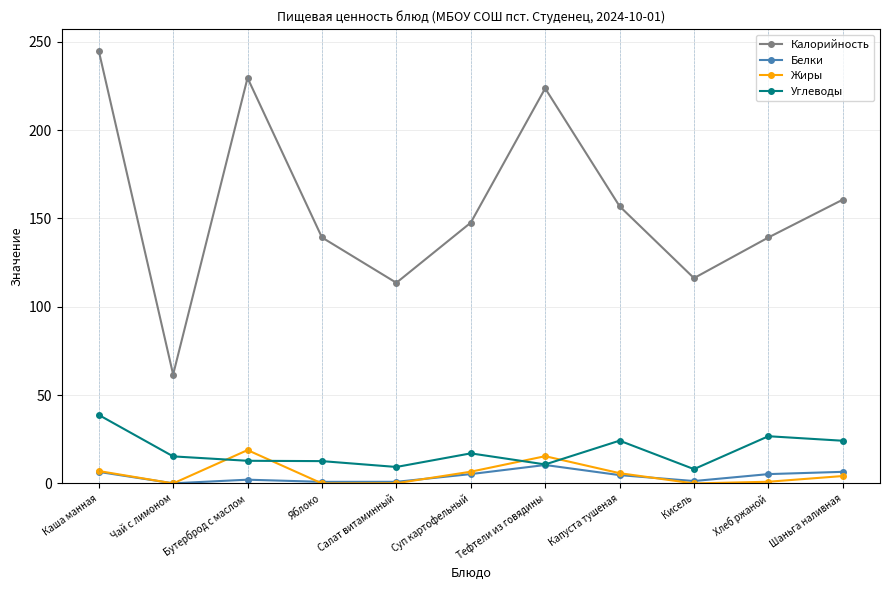

The Калорийность series shows 243.2 at Шаньга наливная. True or false?

False